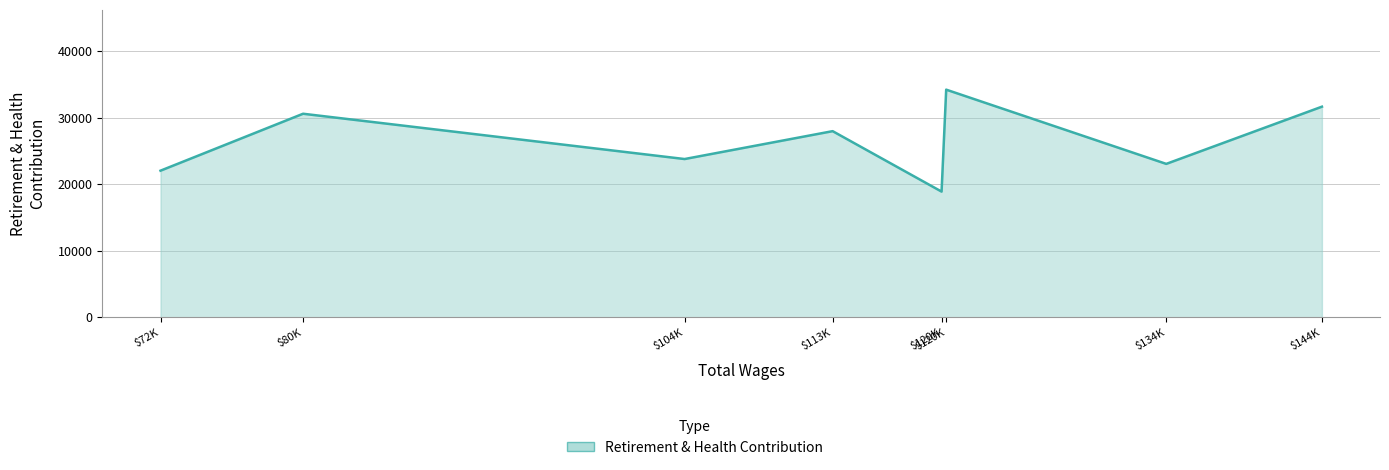

Reading right to left, list all the values displayed in this chart.

$144K=31683	$134K=23080	$120K=34242	$120K=18914	$113K=28002	$104K=23810	$80K=30620	$72K=22060